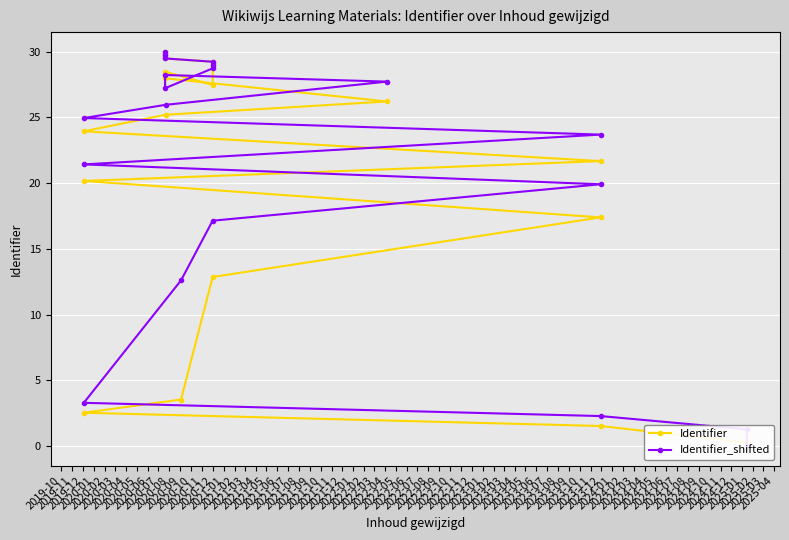

What is the sum of the Identifier values at 2020-10 and 2021-02?

57.2